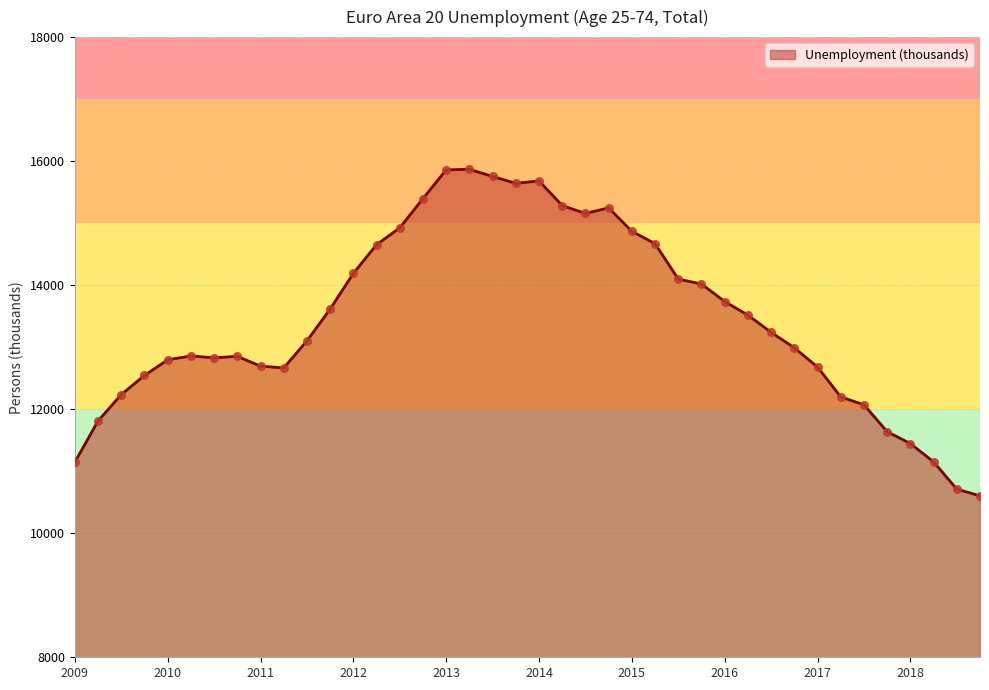

What is the minimum value shown in the chart?

10602.9